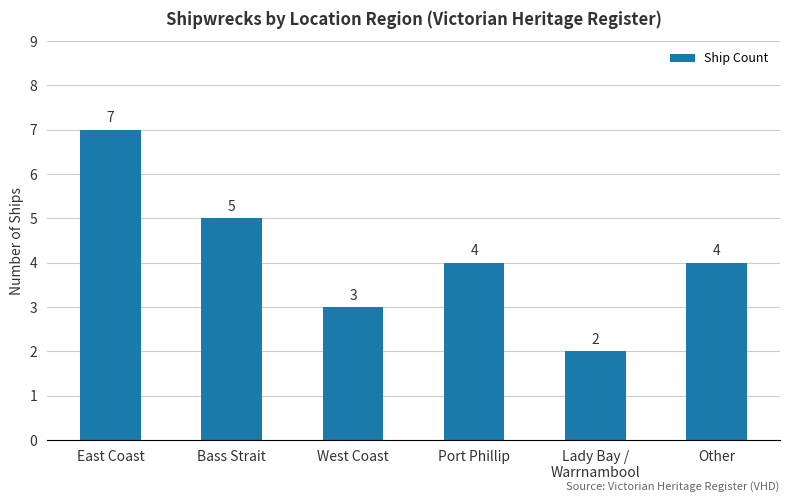

What is the difference between the maximum and minimum values?

5